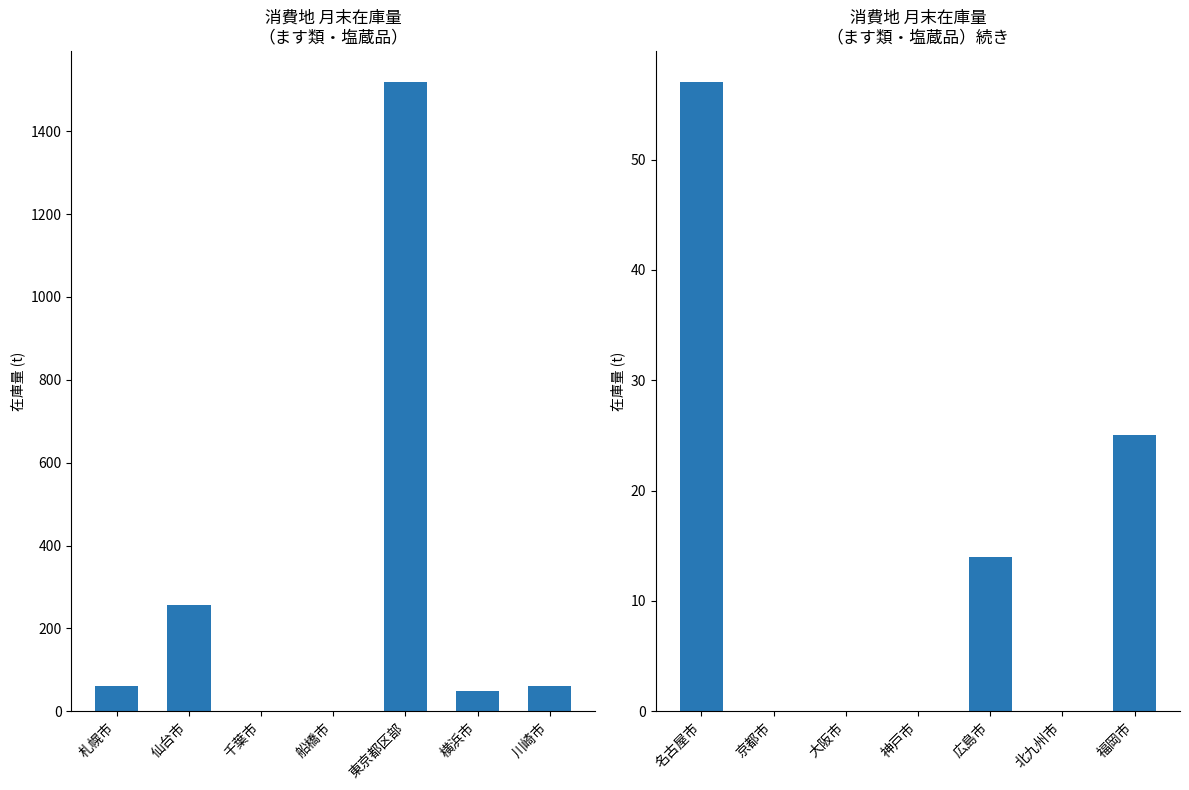

What position from the left is 東京都区部?

5